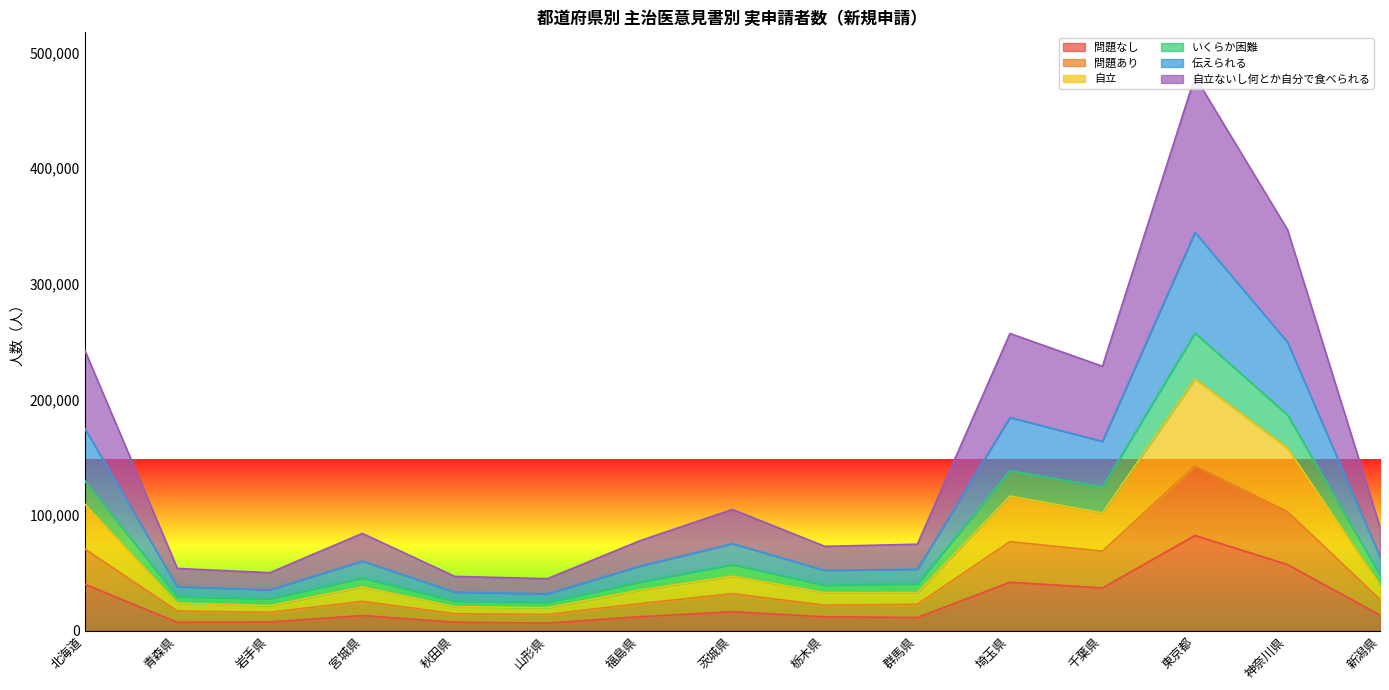

How many interior local valleys does the 自立ないし何とか自分で食べられる series have?

4